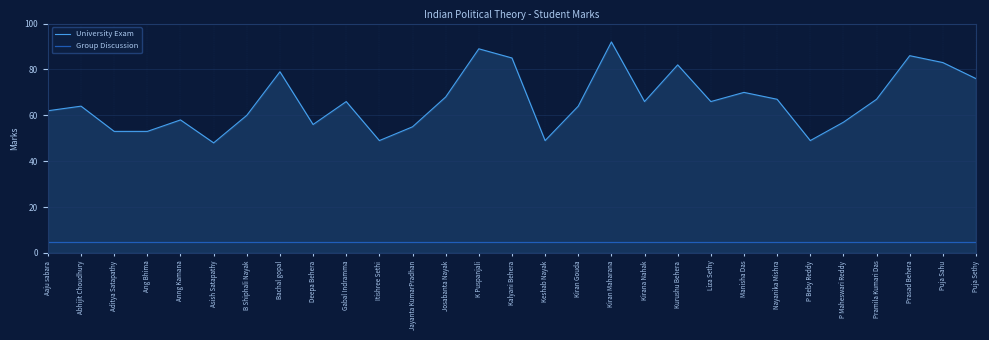

What is the total value across all series at Kiran Gouda?

69